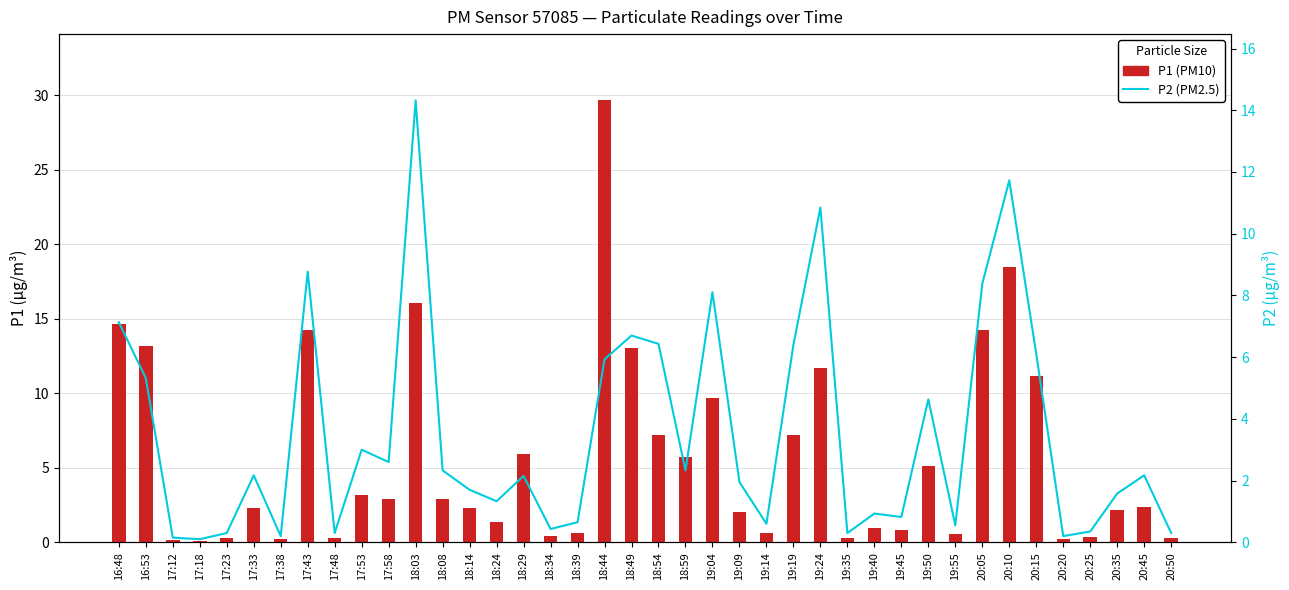

At which label does P1 first exceed 2?

16:48